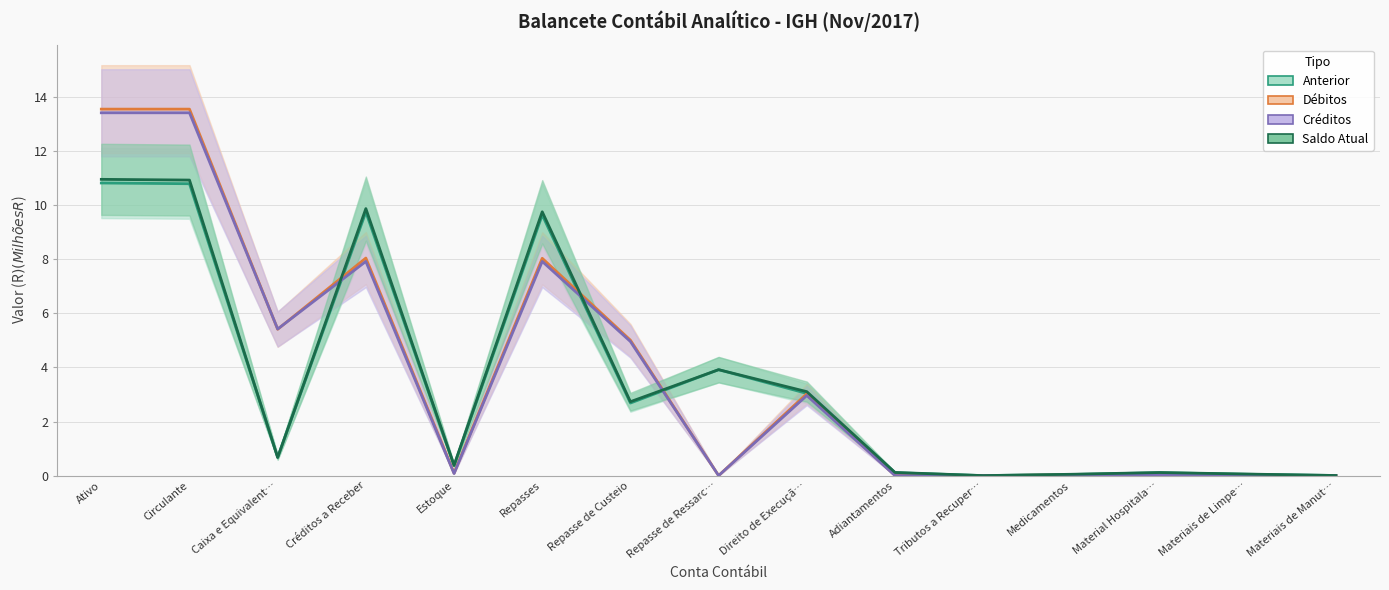

Reading left to right, list all the values displayed in this chart.

Anterior: 10.8	10.8	0.7	9.7	0.4	9.6	2.7	3.9	3.0	0.1	0.0	0.0	0.1	0.1	0.0
Débitos: 13.5	13.5	5.4	8.0	0.1	8.0	5.0	0.0	3.0	0.0	0.0	0.0	0.0	0.0	0.0
Créditos: 13.4	13.4	5.4	7.9	0.1	7.9	5.0	0.0	3.0	0.0	0.0	0.0	0.0	0.0	0.0
Saldo Atual: 11.0	10.9	0.7	9.9	0.4	9.8	2.7	3.9	3.1	0.1	0.0	0.0	0.1	0.1	0.0